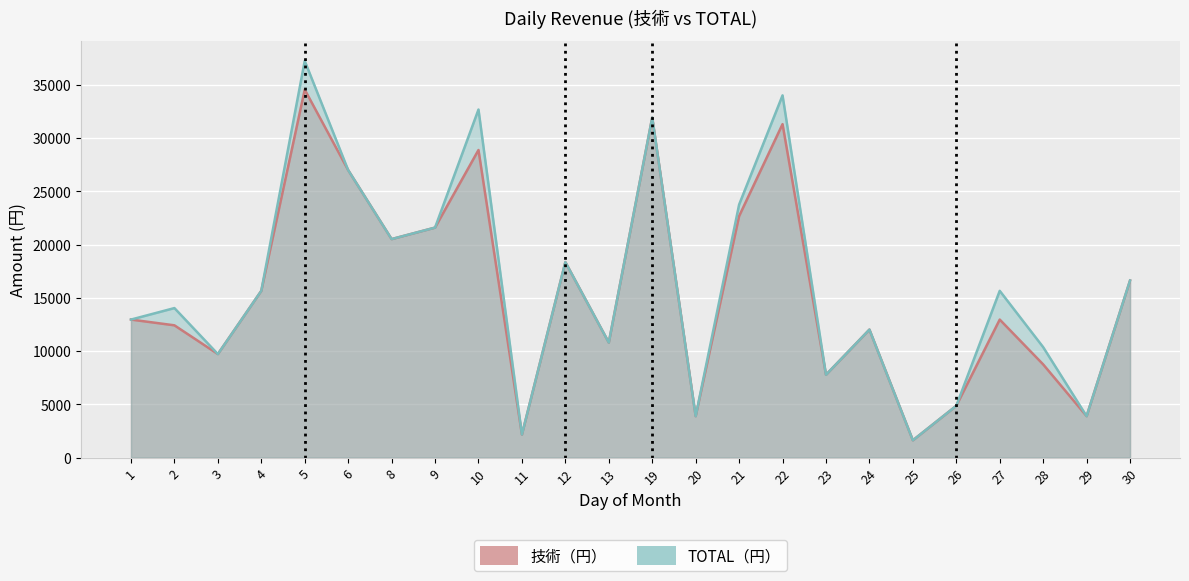

At 29, list the series in order from smallest to largest.

技術（円）, TOTAL（円）